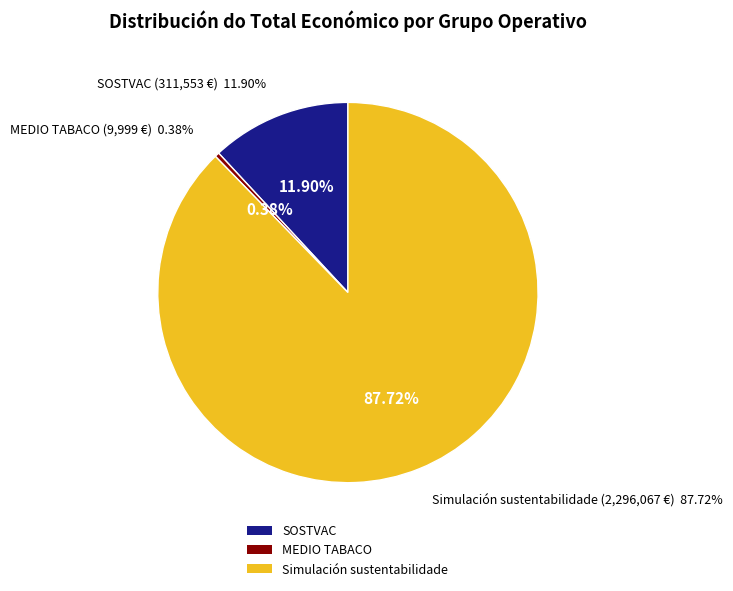

Rank the categories by value from lowest to highest.

MEDIO TABACO Grupo Operativo, Grupo Operativo SOSTVAC, Grupo Operativo Simulación